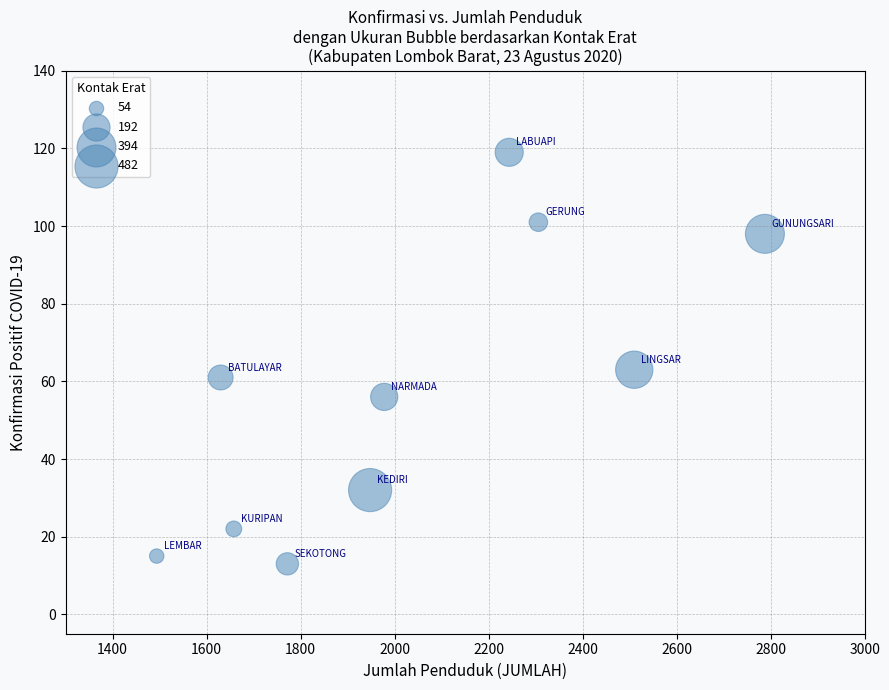

What is the average Y value?

58